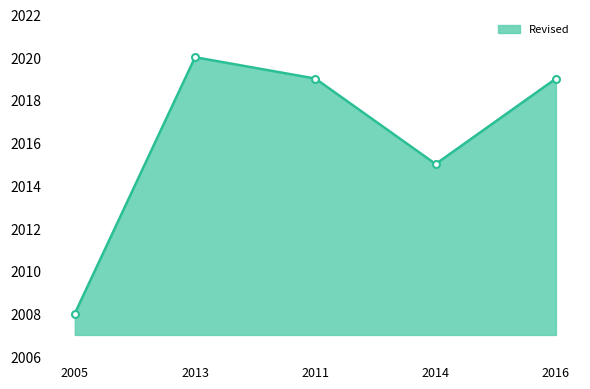

Where is the data nearest to the value 2014?

2014